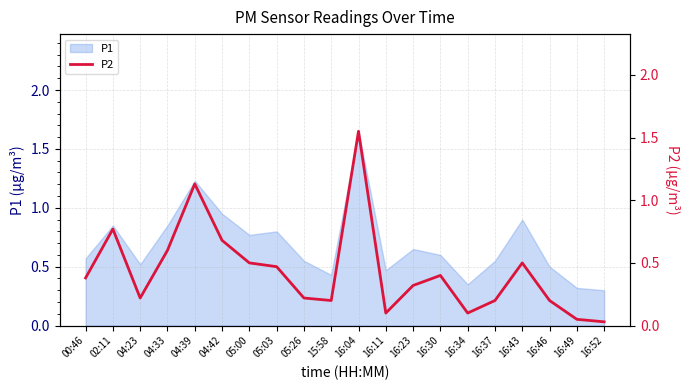

The value of P1 at 16:46 is 0.5. True or false?

True